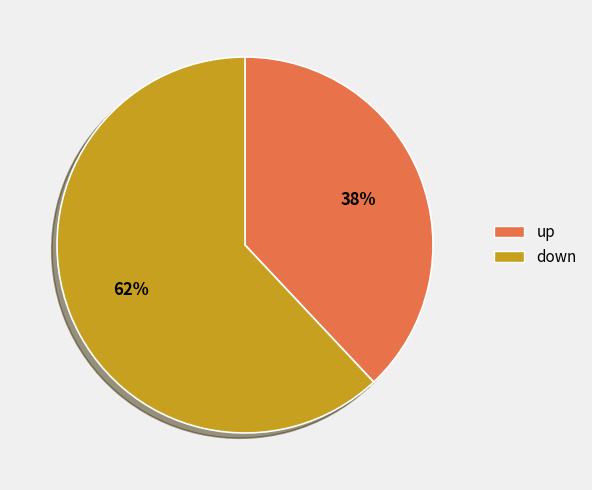

True or false: up accounts for 38% of the total.

True